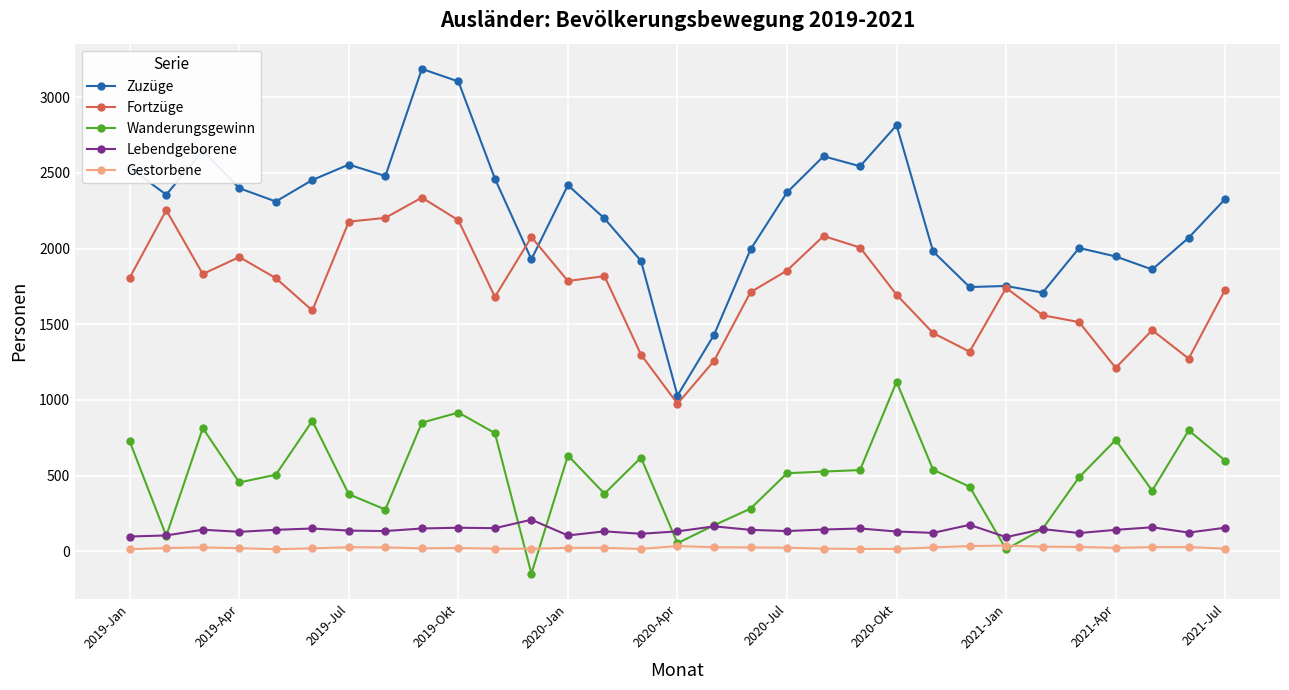

List the series in order of their peak value, highest first.

Zuzüge, Fortzüge, Wanderungsgewinn, Lebendgeborene, Gestorbene